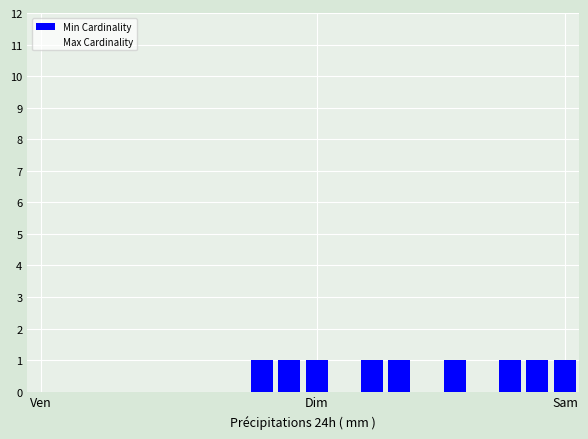

Does the chart contain stacked bars?

No